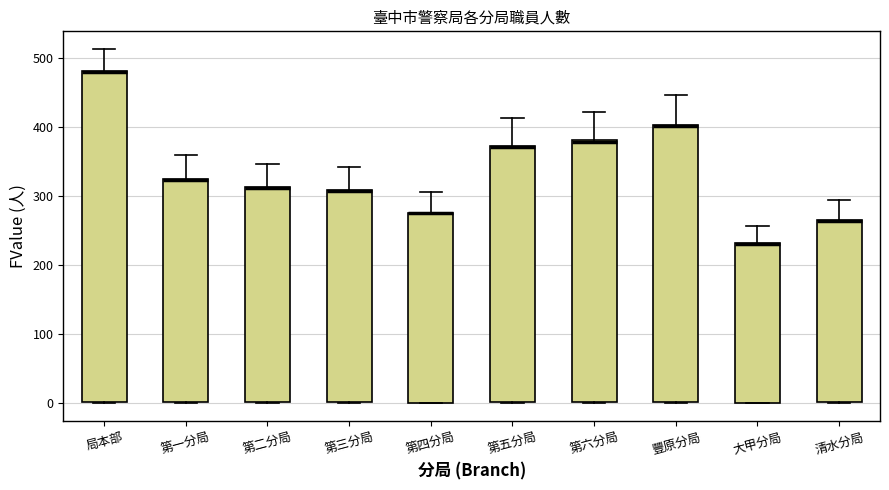

Reading left to right, transcribe this box plot: for each box, give where its median line is, the range the box spans, and where its two whiskers end, as read against the y-axis. The values are not printed on the chart, so give them approximately, as read against the axis.

局本部: median 480 (drawn on the box's upper edge), box 0 to 480, whiskers 0 to 510
第一分局: median 320, box 0 to 330, whiskers 0 to 360
第二分局: median 310 (drawn on the box's upper edge), box 0 to 310, whiskers 0 to 350
第三分局: median 310 (drawn on the box's upper edge), box 0 to 310, whiskers 0 to 340
第四分局: median 280 (drawn on the box's upper edge), box 0 to 280, whiskers 0 to 310
第五分局: median 370 (drawn on the box's upper edge), box 0 to 370, whiskers 0 to 410
第六分局: median 380, box 0 to 380, whiskers 0 to 420
豐原分局: median 400 (drawn on the box's upper edge), box 0 to 400, whiskers 0 to 450
大甲分局: median 230 (drawn on the box's upper edge), box 0 to 230, whiskers 0 to 260
清水分局: median 260 (drawn on the box's upper edge), box 0 to 270, whiskers 0 to 290